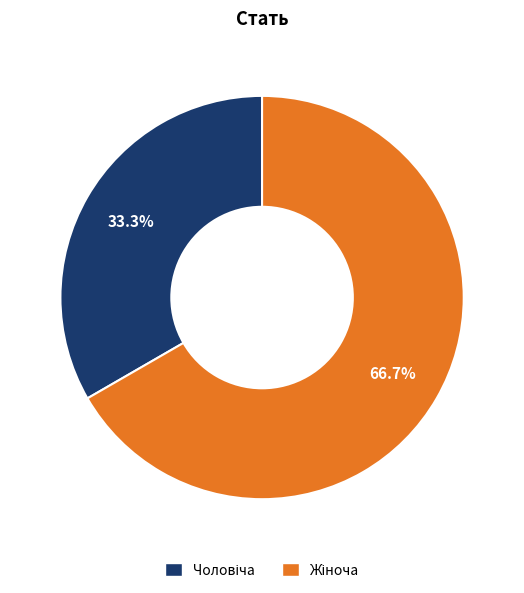

To the nearest percent, what is the difference between the largest and smallest slice percentages?

33%